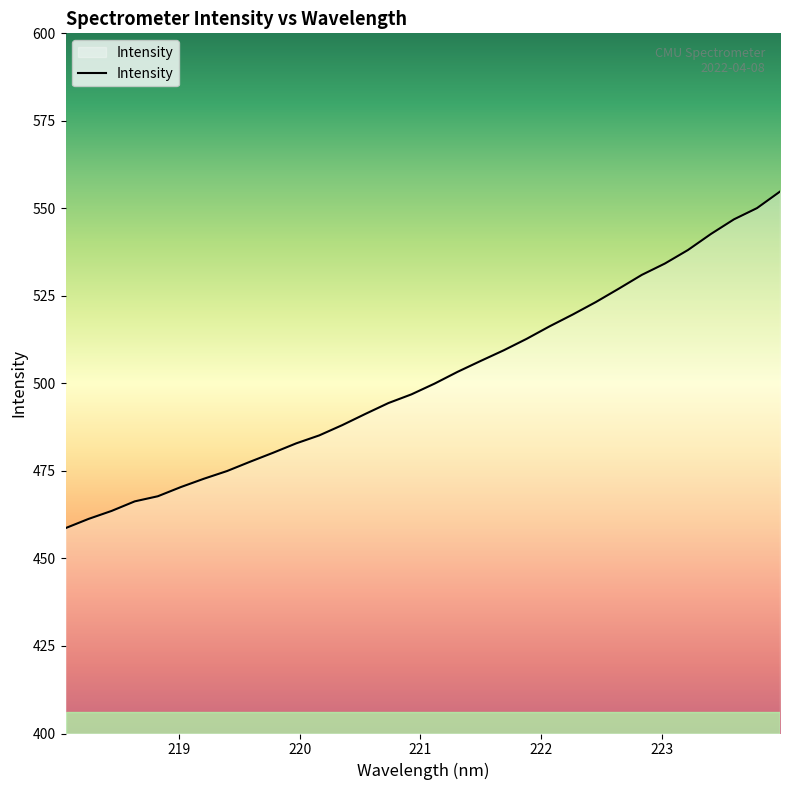

Does the chart display data point markers on the line(s)?

No